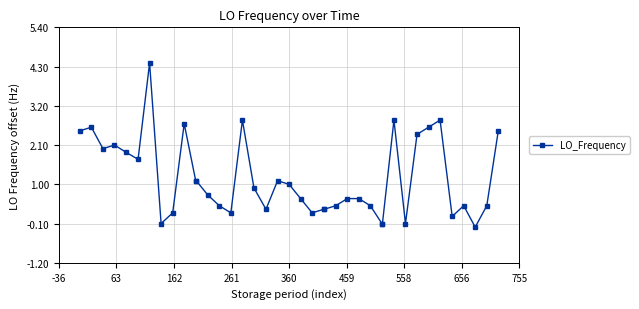

How many data points does each series have?

40